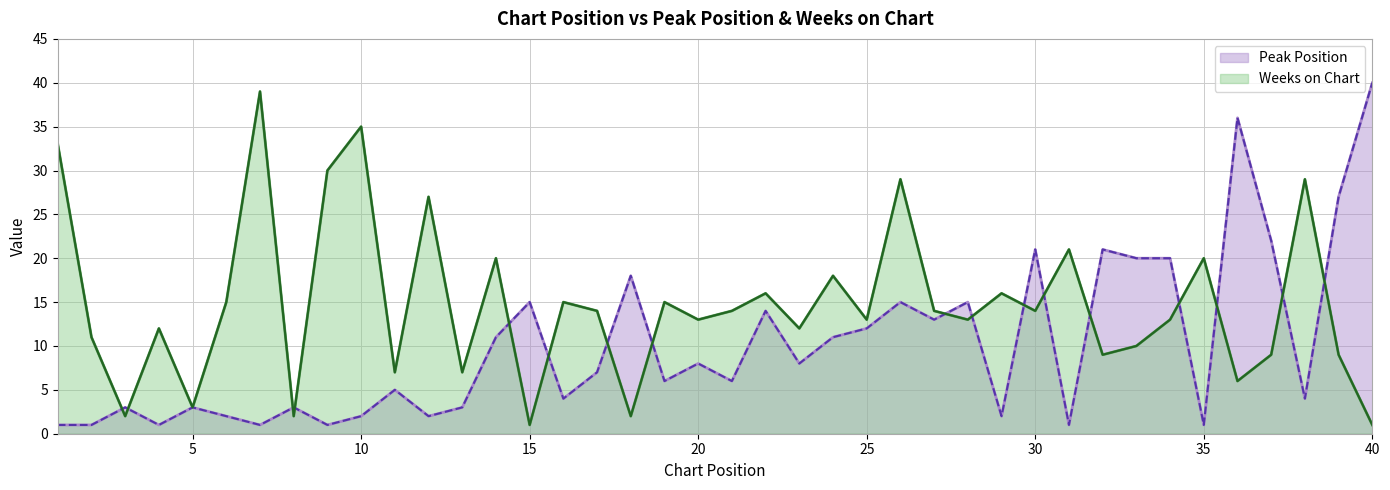

How many times do Weeks on Chart and Peak Position cross each other?

17